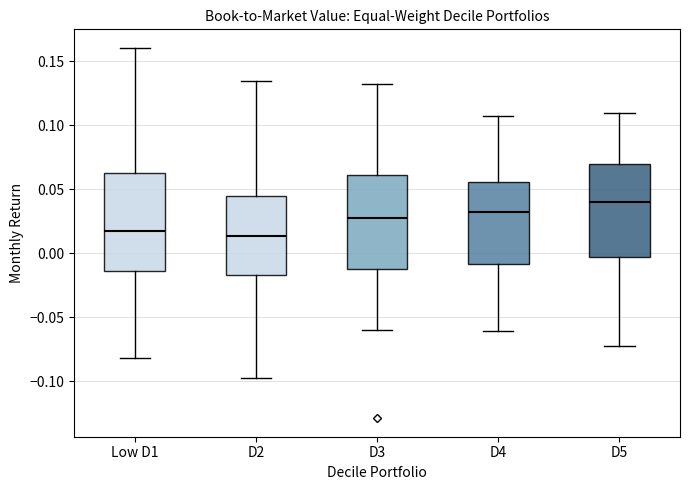

Reading left to right, transcribe this box plot: for each box, give where its median line is, the range the box spans, and where its two whiskers end, as read against the y-axis. The values are not printed on the chart, so give them approximately, as read against the axis.

Low D1: median 0.015, box -0.015 to 0.065, whiskers -0.080 to 0.160
D2: median 0.015, box -0.015 to 0.045, whiskers -0.100 to 0.135
D3: median 0.025, box -0.010 to 0.060, whiskers -0.060 to 0.130
D4: median 0.030, box -0.010 to 0.055, whiskers -0.060 to 0.105
D5: median 0.040, box -0.005 to 0.070, whiskers -0.075 to 0.110